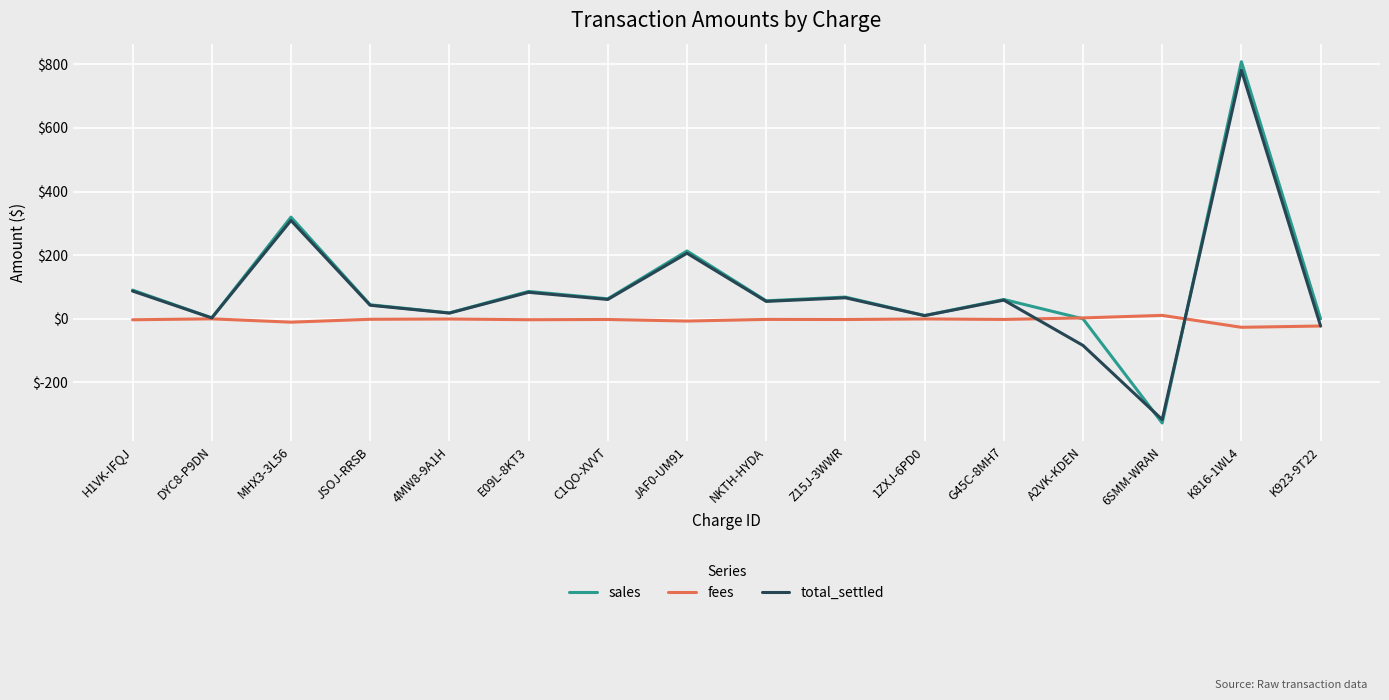

Is the value of total_settled at Z15J-3WWR greater than the value of sales at K923-9T22?

Yes